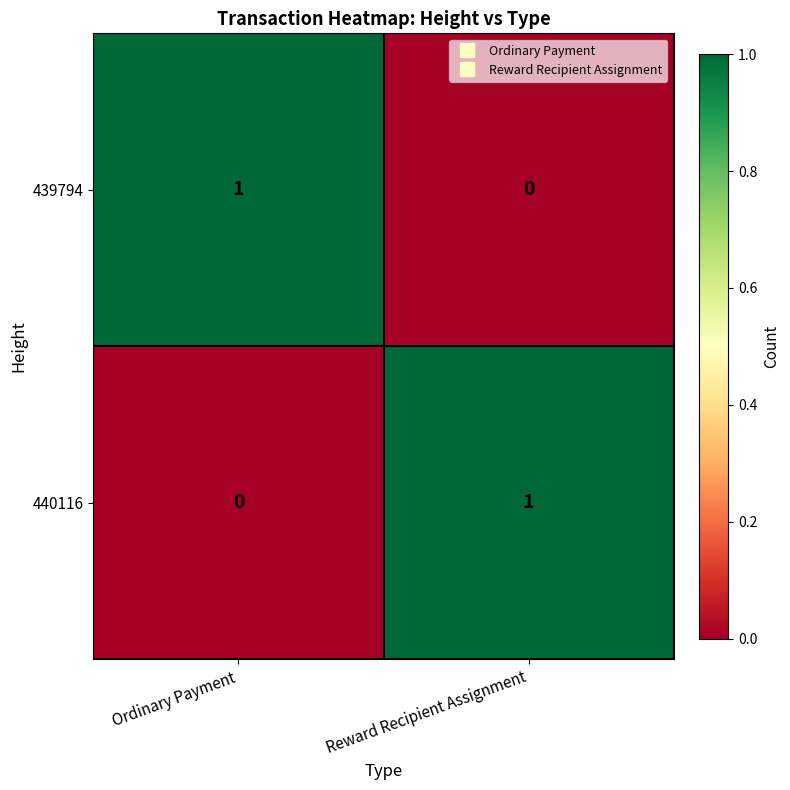

Is it true that 439794 equals 1 at Ordinary Payment?

True